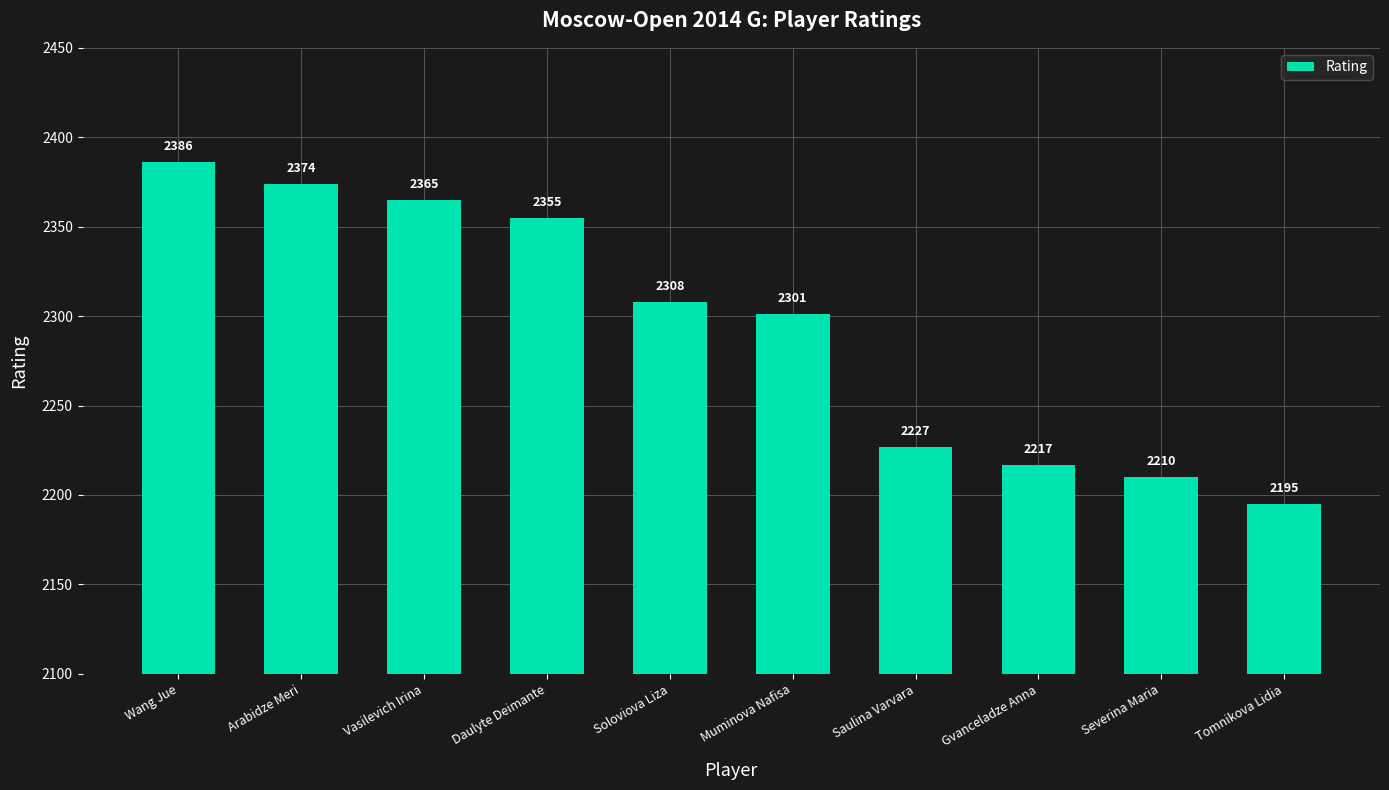

List the labels in order of value, smallest first.

Tomnikova Lidia, Severina Maria, Gvanceladze Anna, Saulina Varvara, Muminova Nafisa, Soloviova Liza, Daulyte Deimante, Vasilevich Irina, Arabidze Meri, Wang Jue